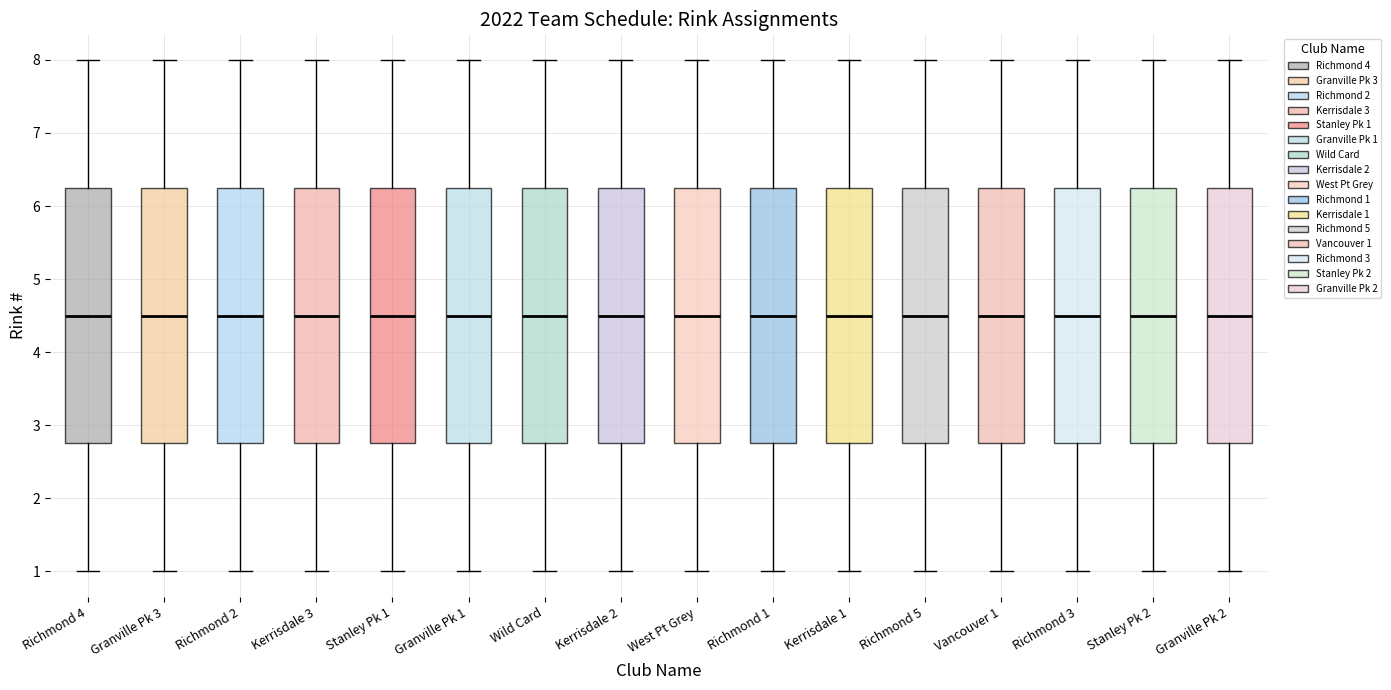

Where is the lower edge of the box for Richmond 4 on the y-axis? The values are not printed on the chart, so give them approximately, as read against the axis.

2.8